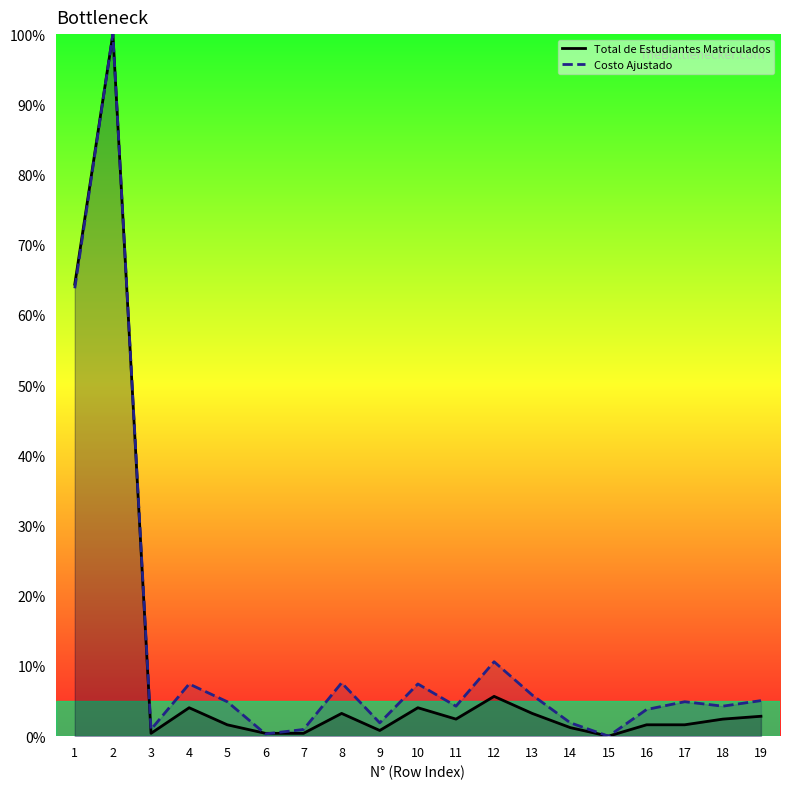

How many data points in Costo Ajustado are less than 4?

7